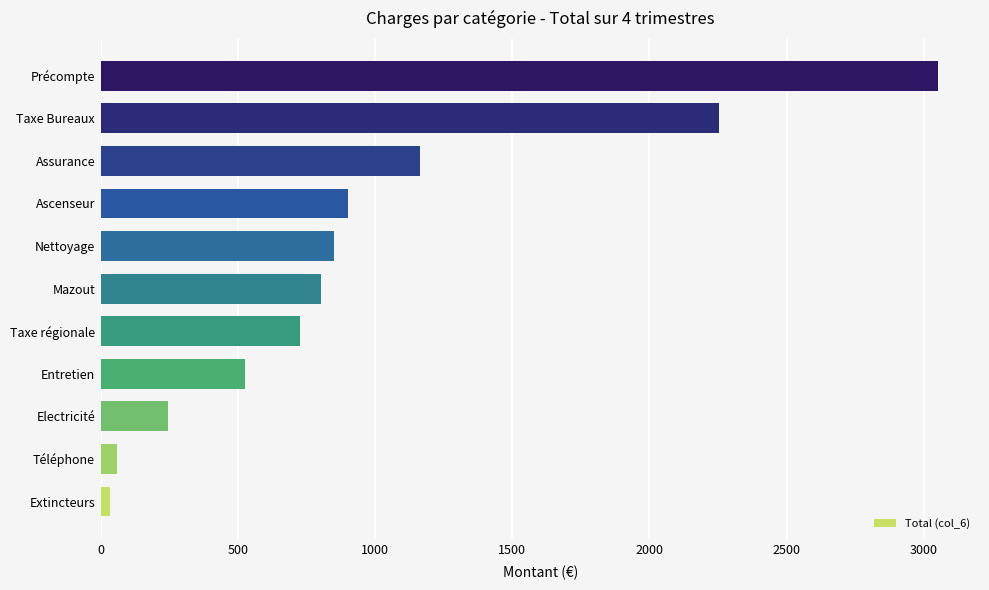

Approximately how many times larger is the value at Taxe régionale compared to Ascenseur?

0.8